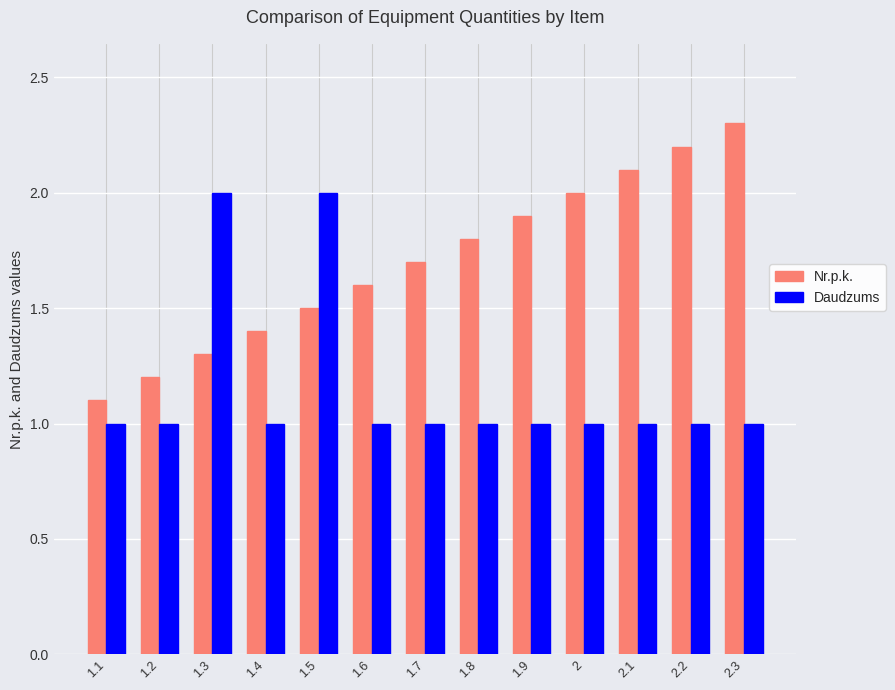

Between 1.8 and 2.2, which series saw the biggest shift?

Nr.p.k.